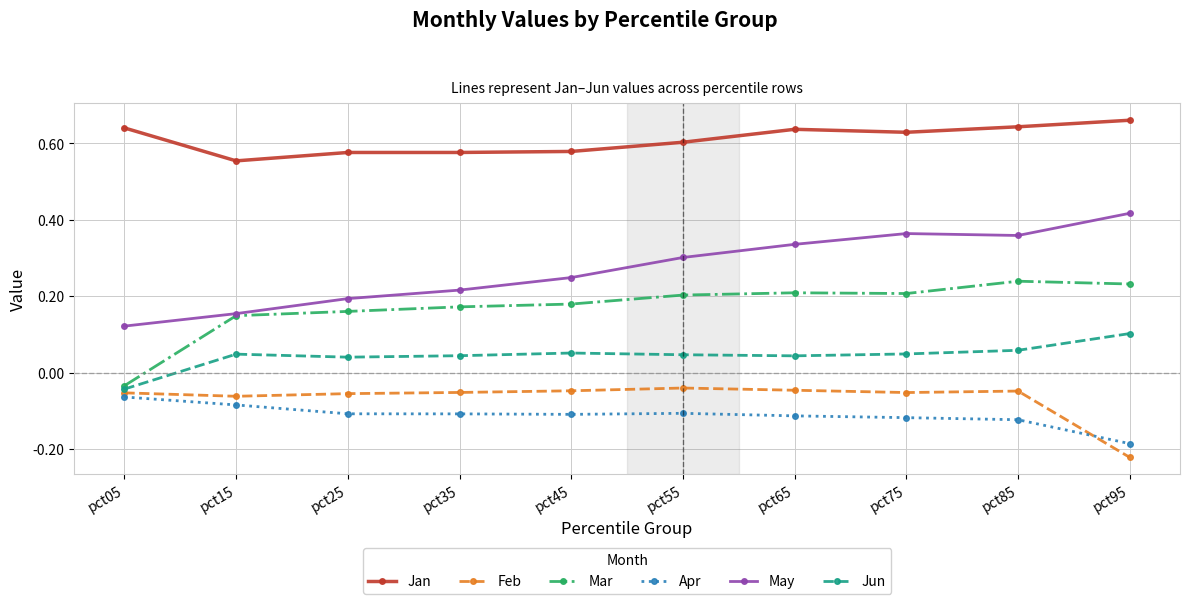

True or false: May has more than 2 points higher than both neighbors.

False